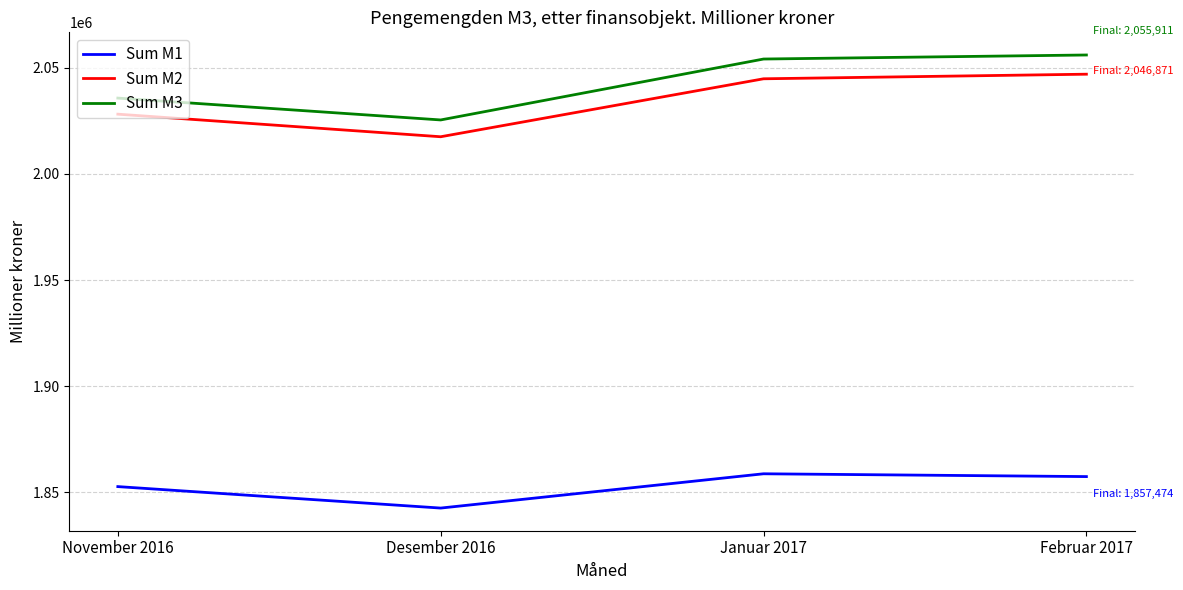

True or false: Sum M1 and Sum M2 cross at least once.

False